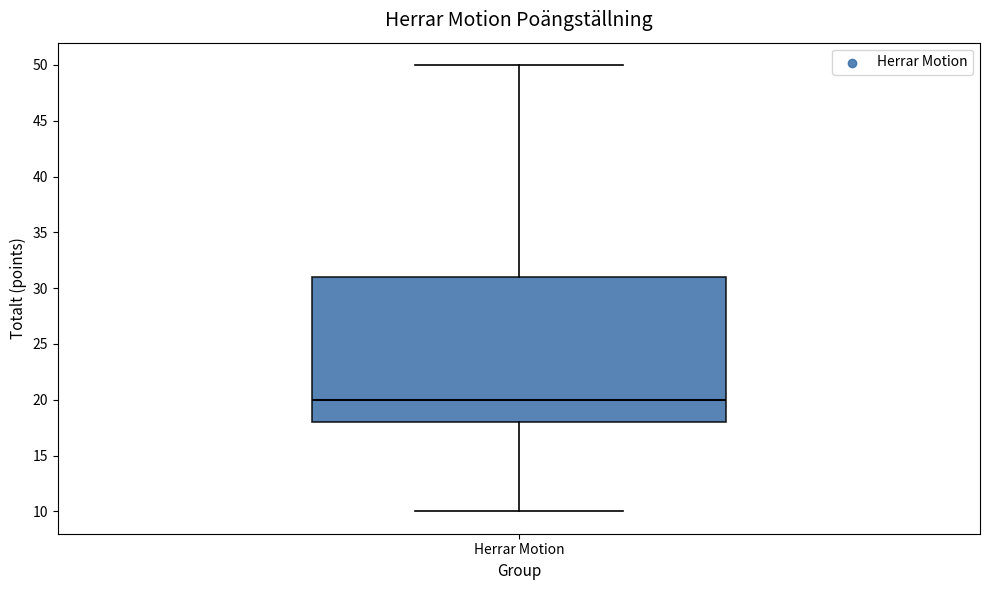

Transcribe this box plot: give where the median line is, the range the box spans, and where the two whiskers end, as read against the y-axis. The values are not printed on the chart, so give them approximately, as read against the axis.

median 20, box 18 to 31, whiskers 10 to 50